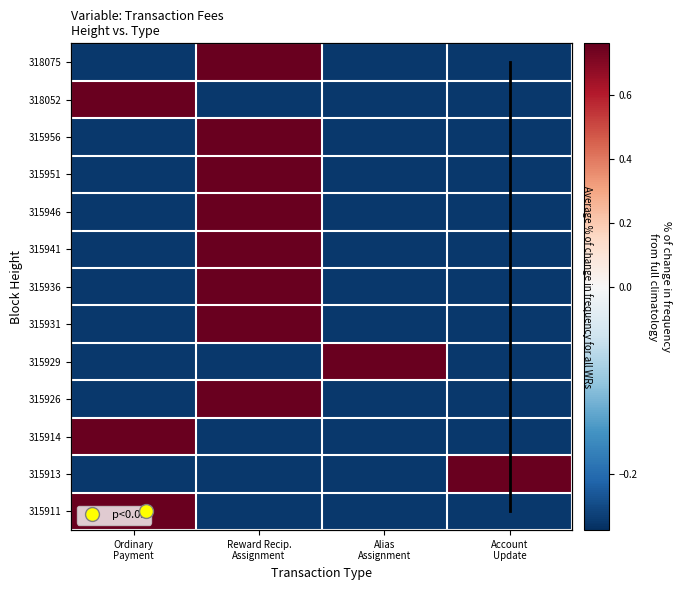

How many positive values does the 315913 series have?

1